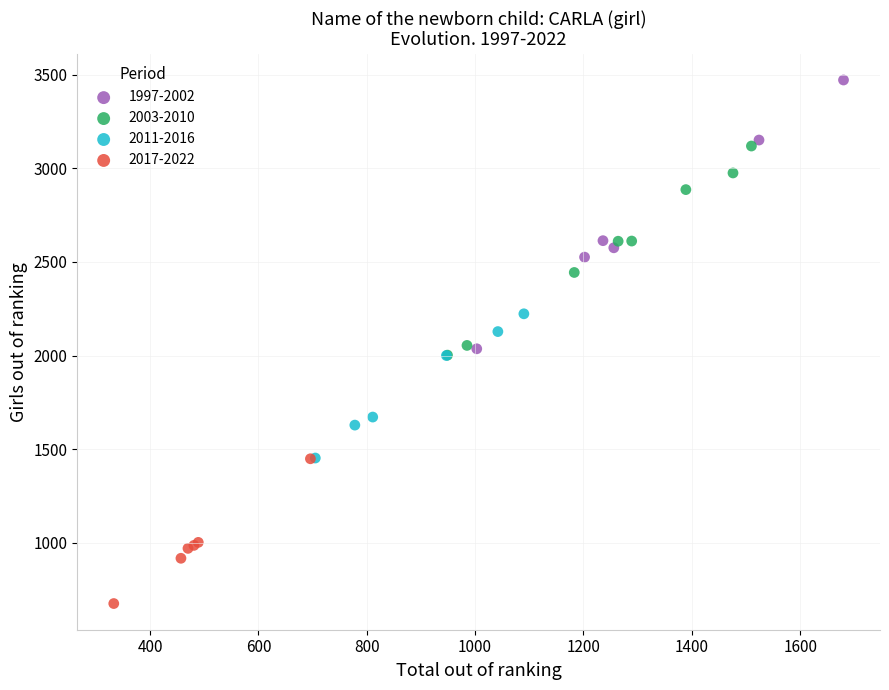

Which series contains the highest Y value?

1997-2002